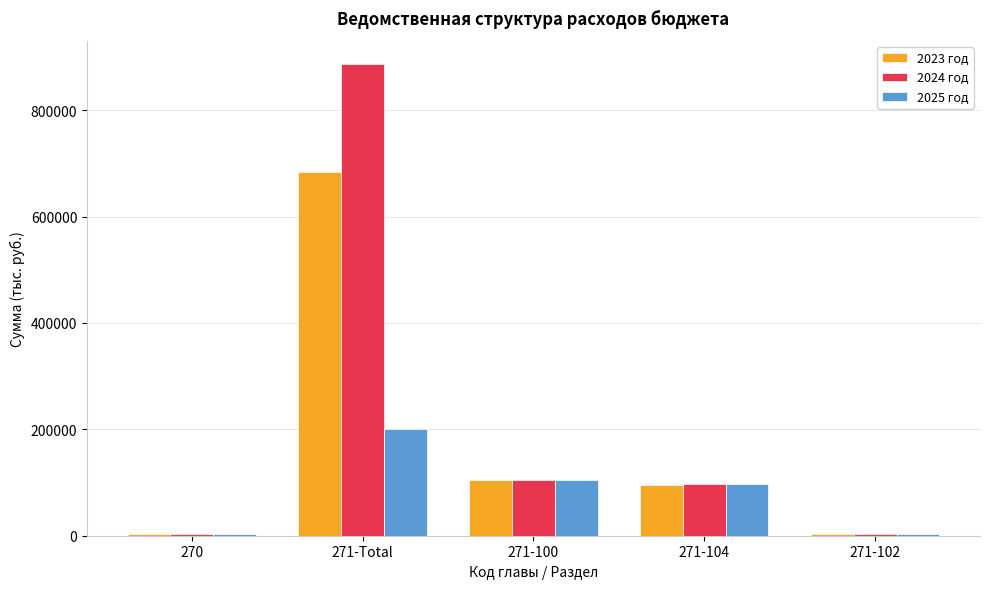

The value of 2024 год at 271-104 is 59788.7. True or false?

False